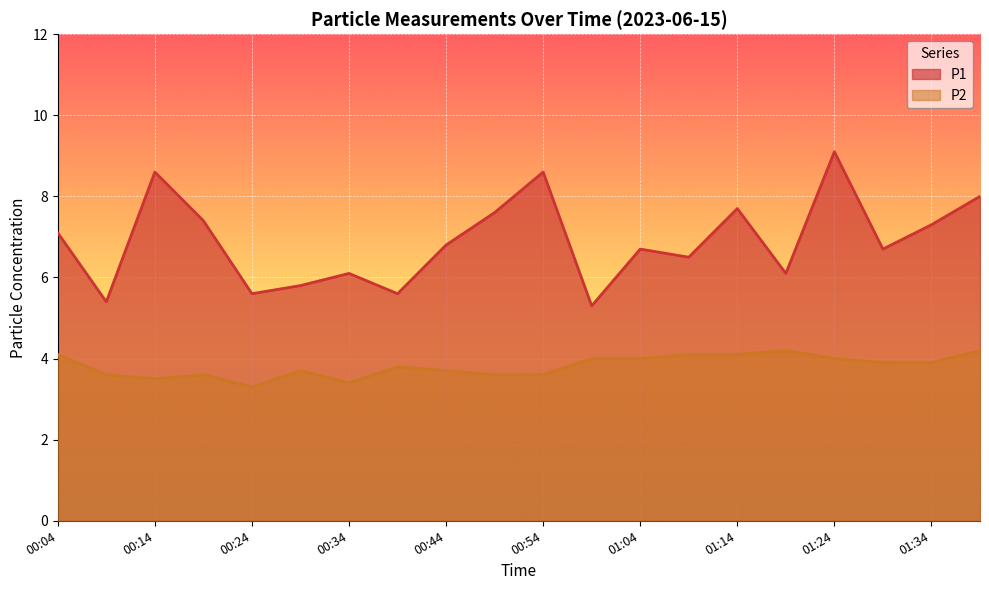

Rank the series at 01:24 from highest to lowest value.

P1, P2